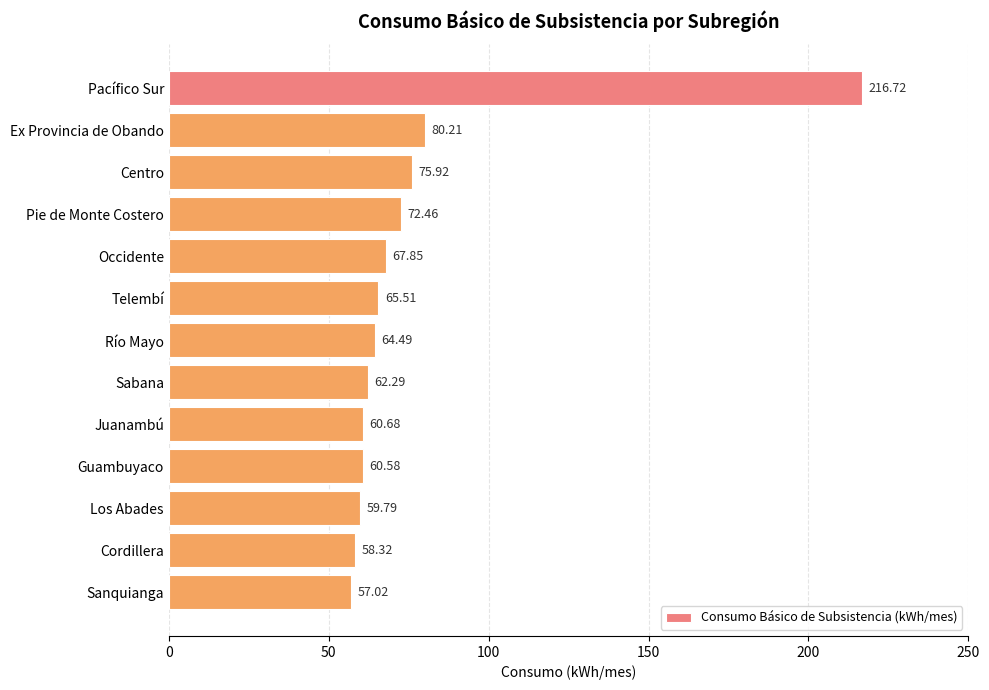

What is the sum of all values?

1001.8